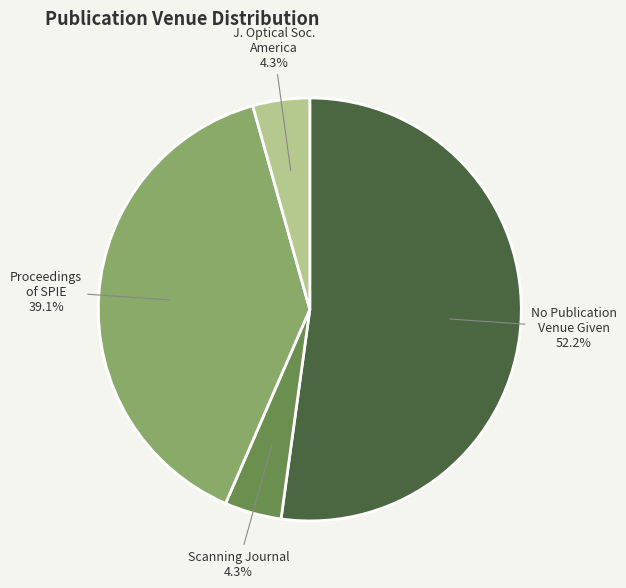

Rank the categories by value from lowest to highest.

Scanning: the journal of scanning microscopies, Journal of the Optical Society of America, Proceedings of SPIE, No Publication Venue Given